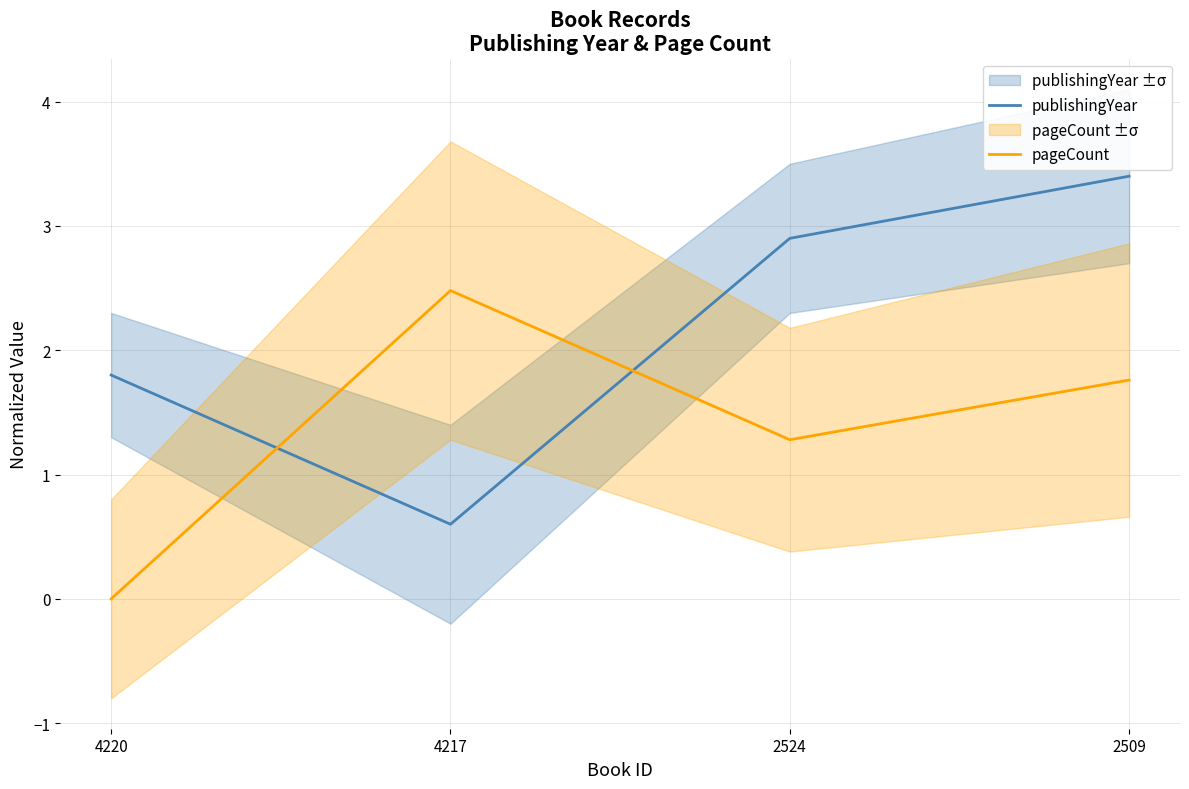

Between 4220 and 2509, which is larger?

2509